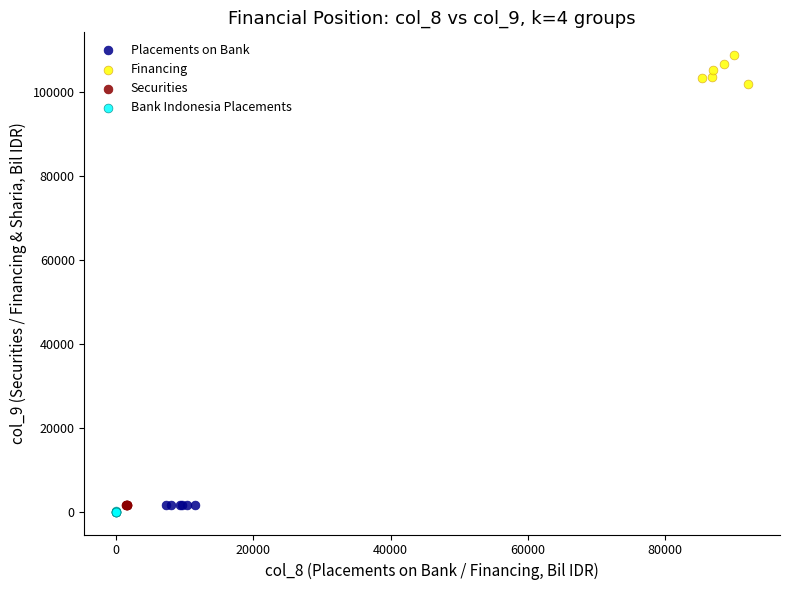

Which series contains the highest Y value?

Financing